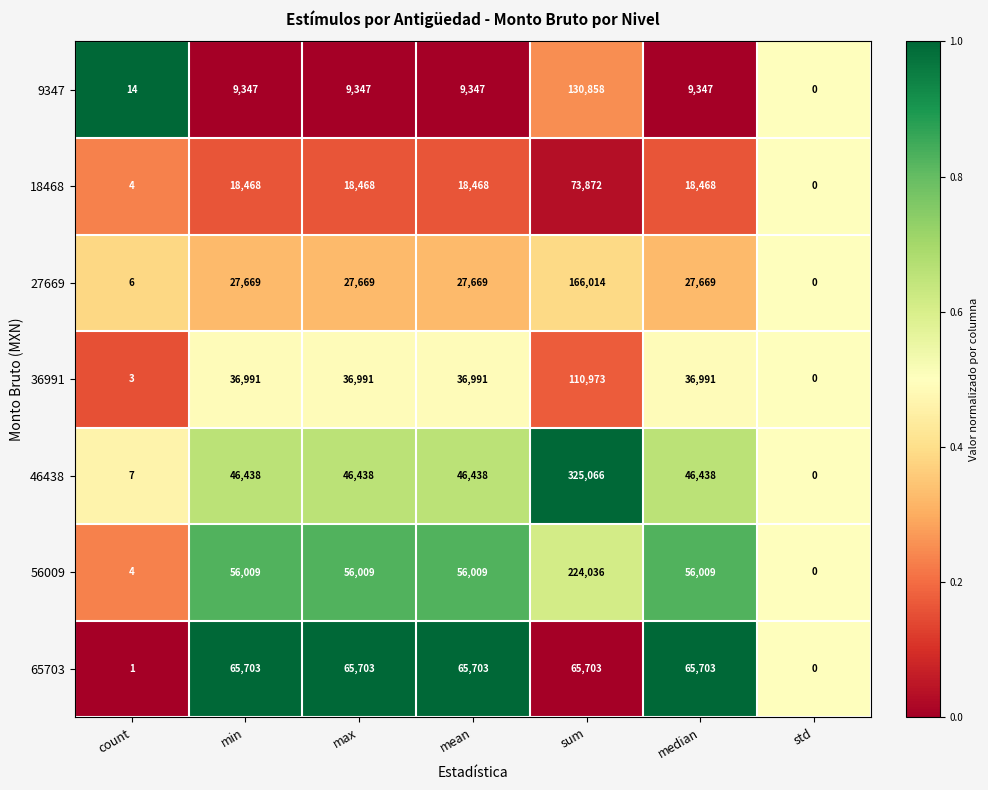

Is it true that 27669 equals 10 at count?

False